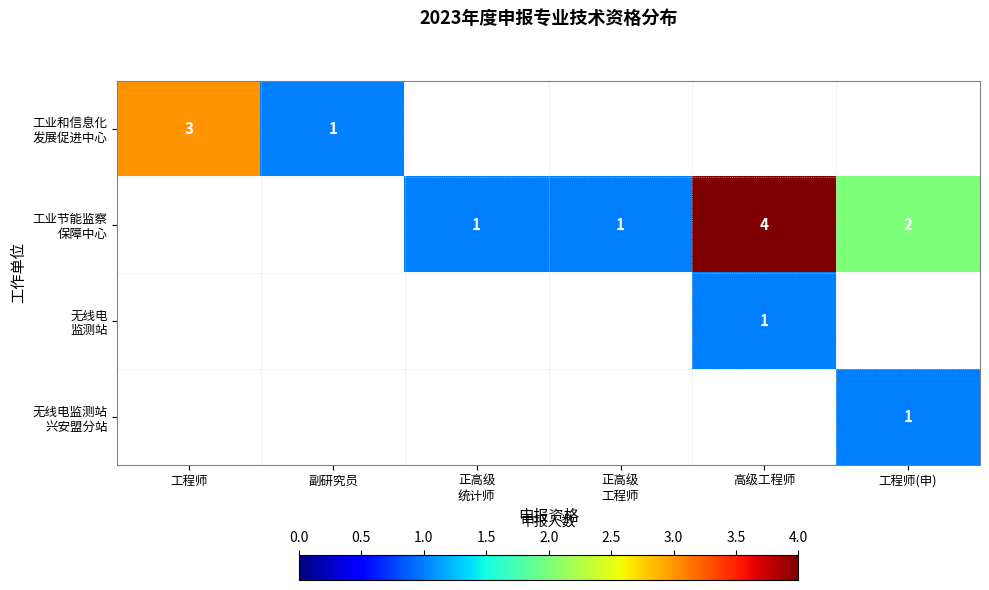

How many values in the 工业节能监察 保障中心 series exceed 1?

2